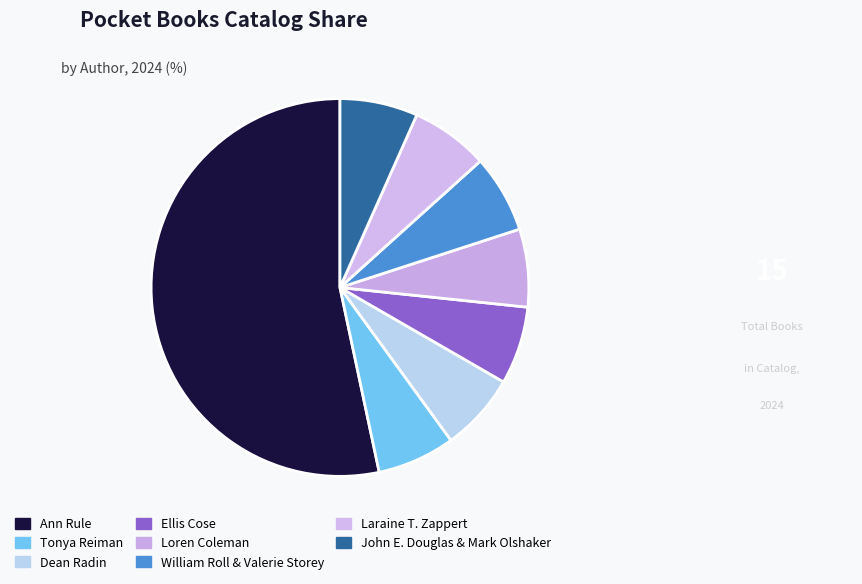

Count the number of slices in the pie.

8